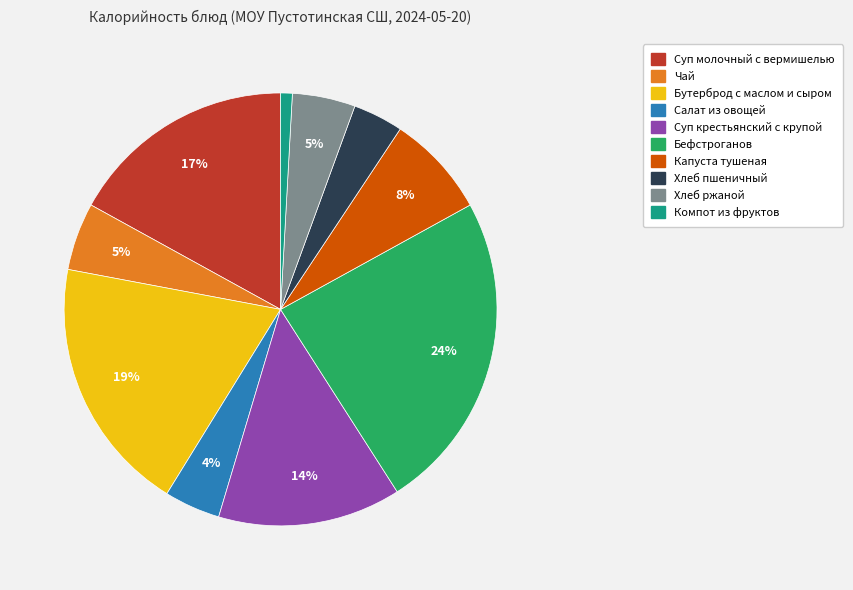

Do Салат из овощей and Суп крестьянский с крупой together represent more than half of the pie?

No